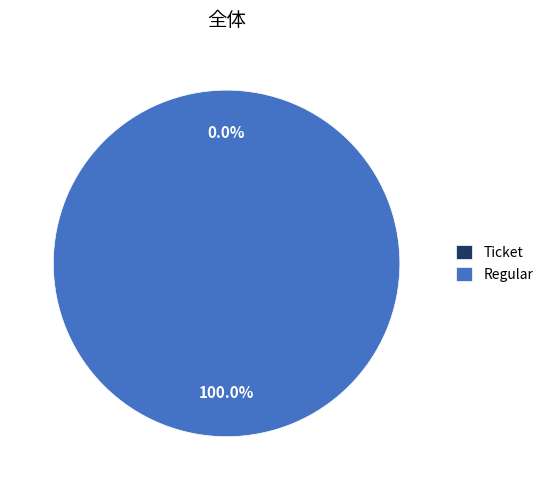

What is the smallest slice in the pie chart?

Ticket